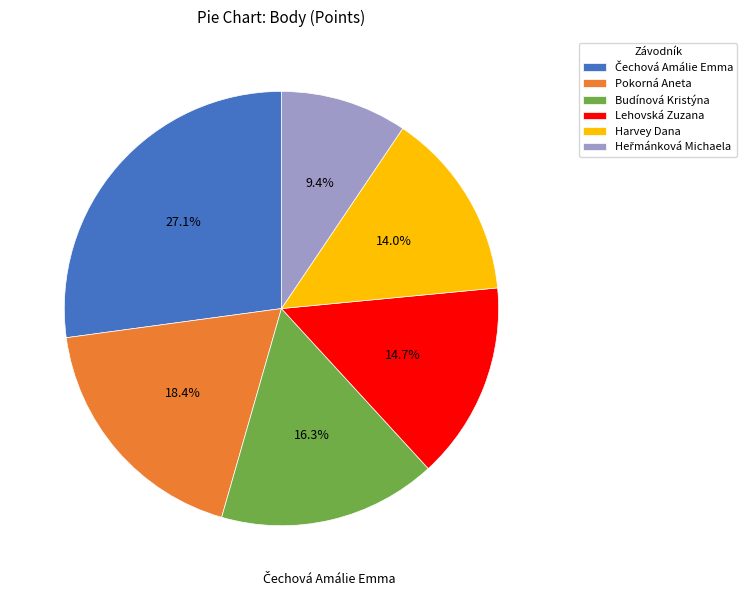

Between Budínová Kristýna and Pokorná Aneta, which is larger?

Pokorná Aneta